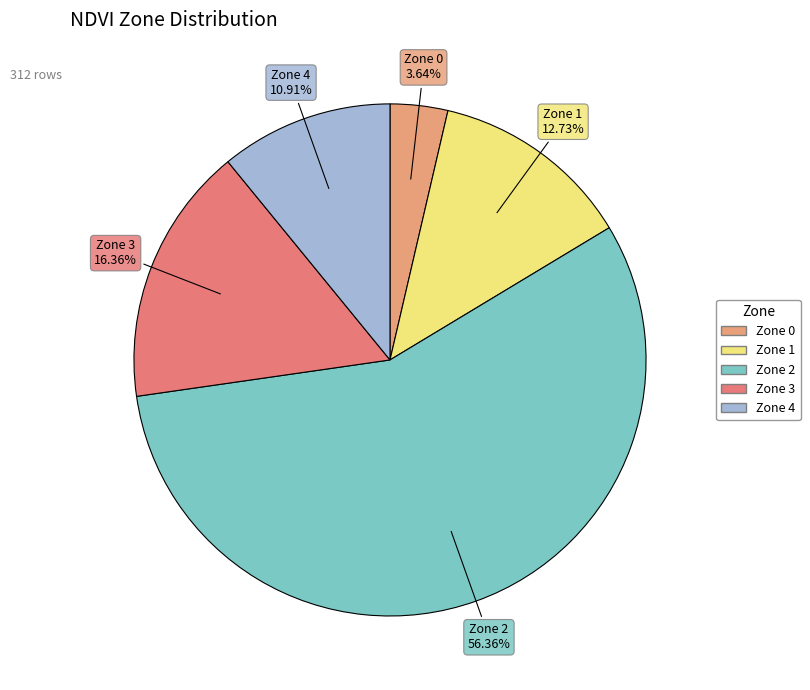

How many segments does this pie chart have?

5